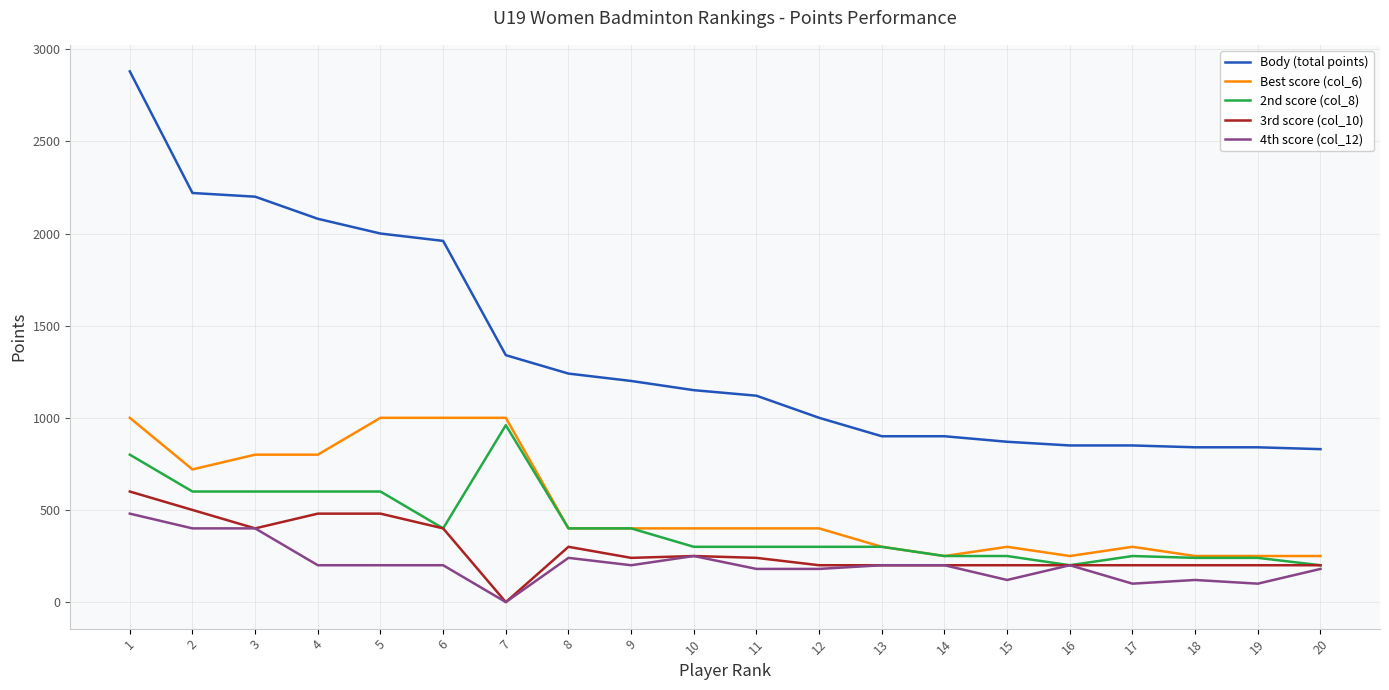

What is the total value across all series at 1?

5760